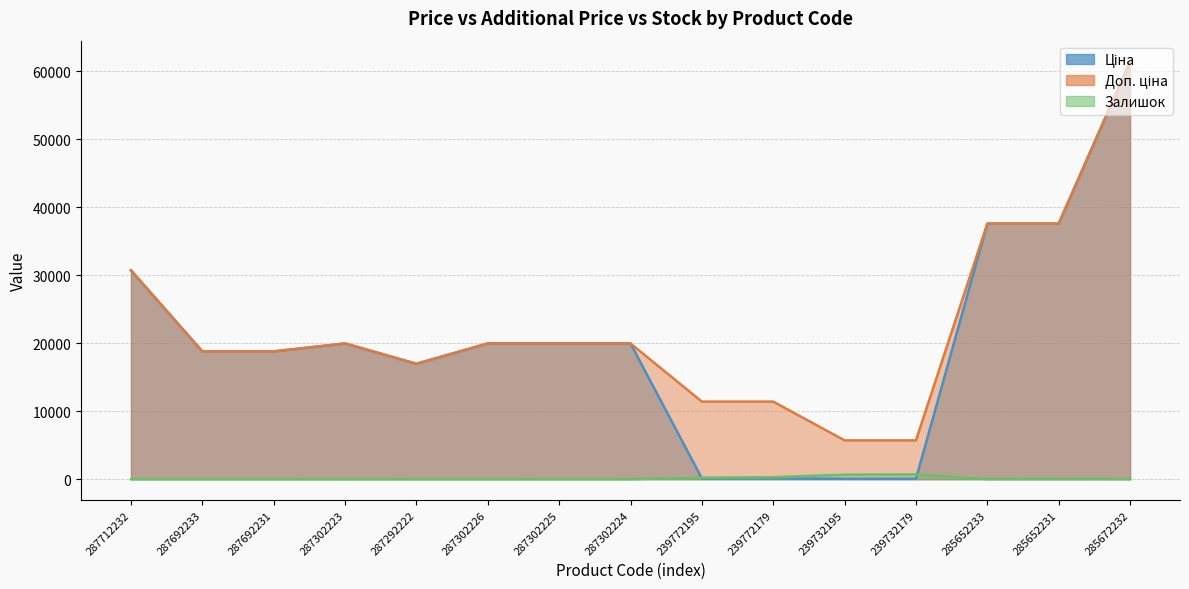

List the series in order of their peak value, lowest first.

Залишок, Ціна, Доп. ціна